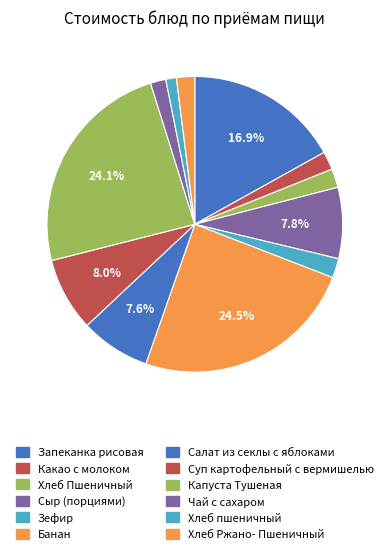

The Банан slice represents 30% of the pie. True or false?

False